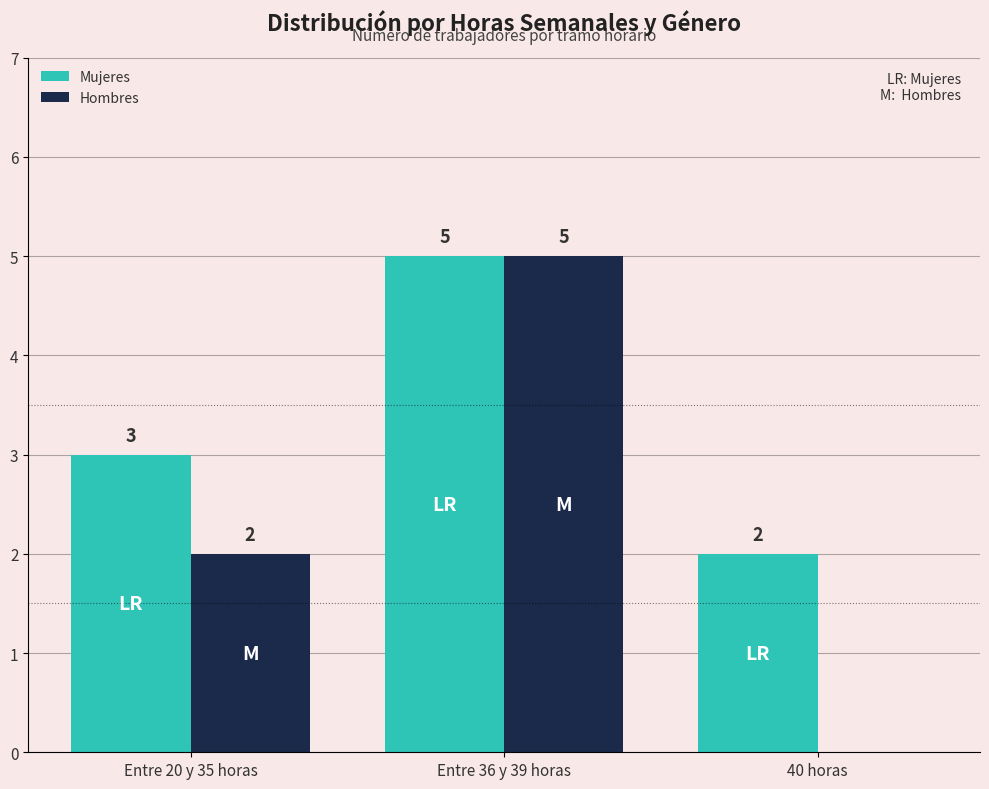

The value of Mujeres at Entre 20 y 35 horas is 3. True or false?

True